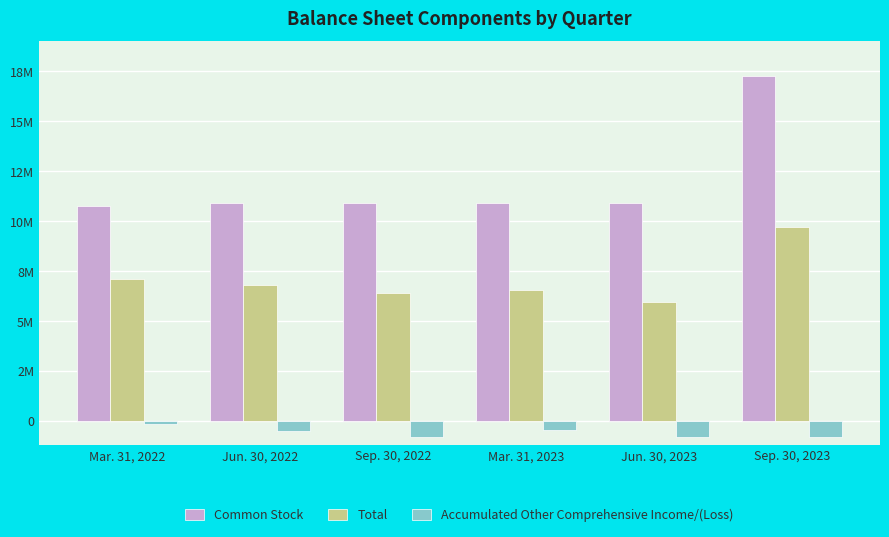

Which category has the highest value in the Common Stock series?

Sep. 30, 2023